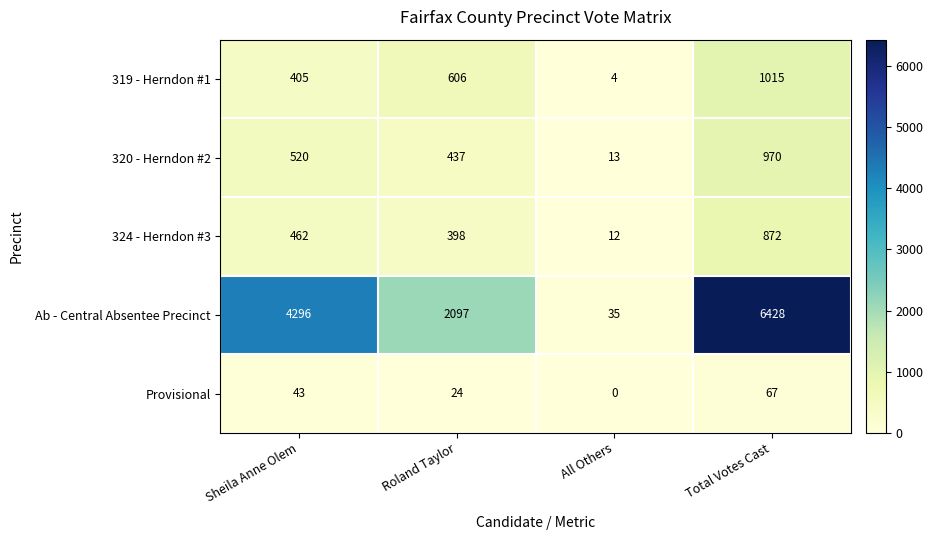

Which category has the highest value across all series?

Total Votes Cast